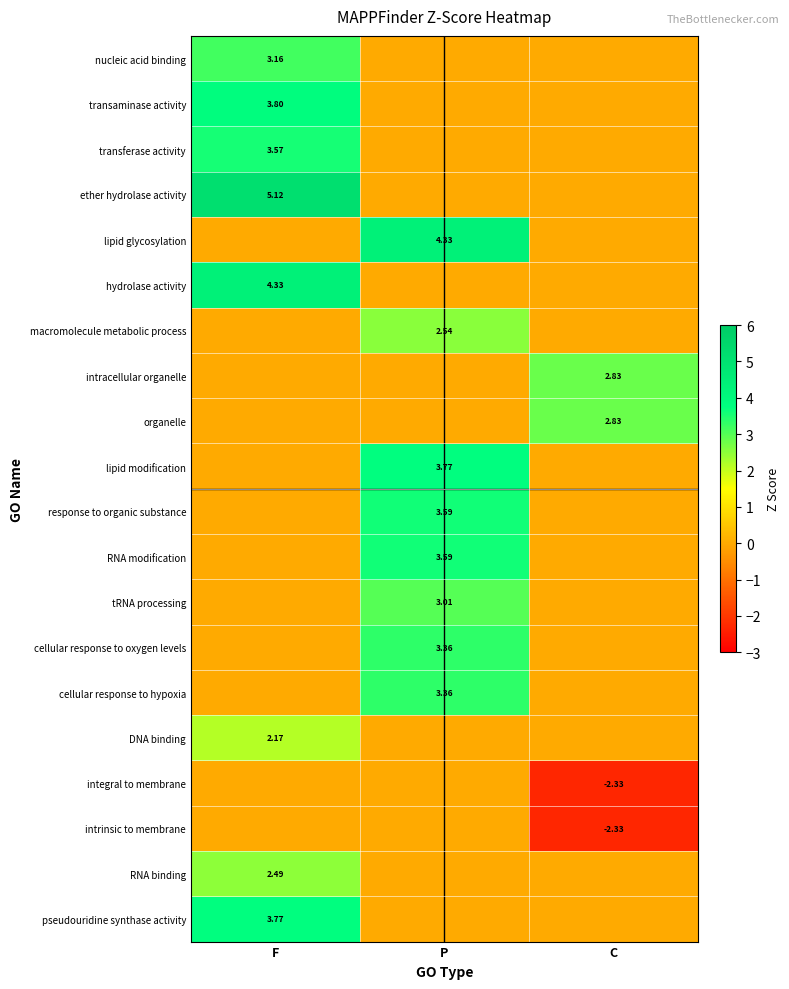

What is the sum of all lipid modification values?

3.8